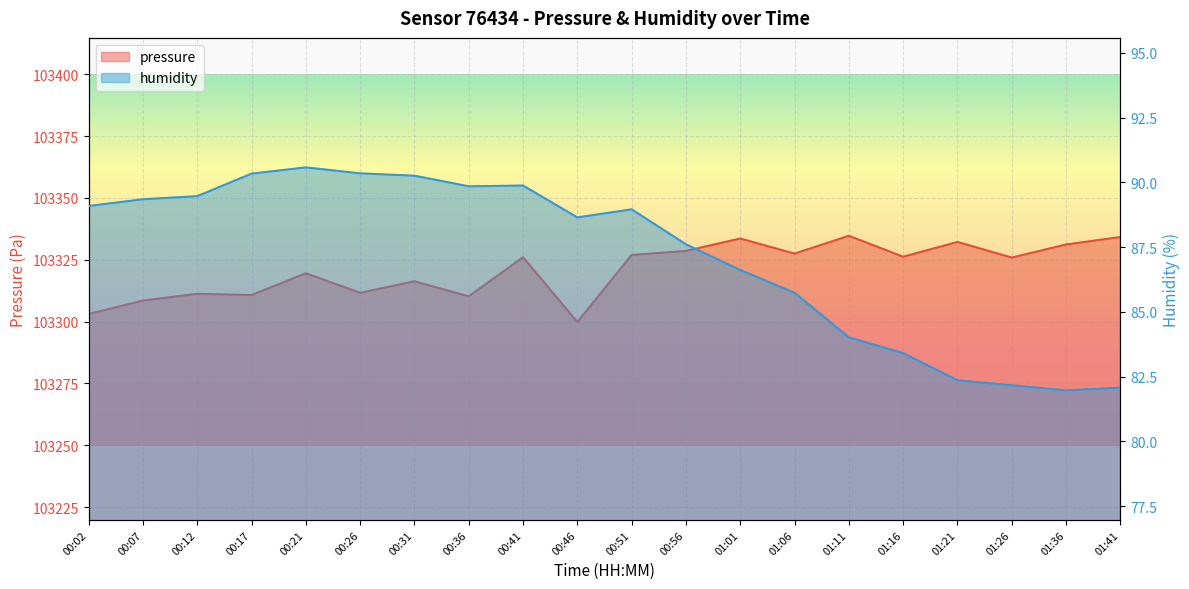

What are all the series names shown in the legend?

pressure, humidity